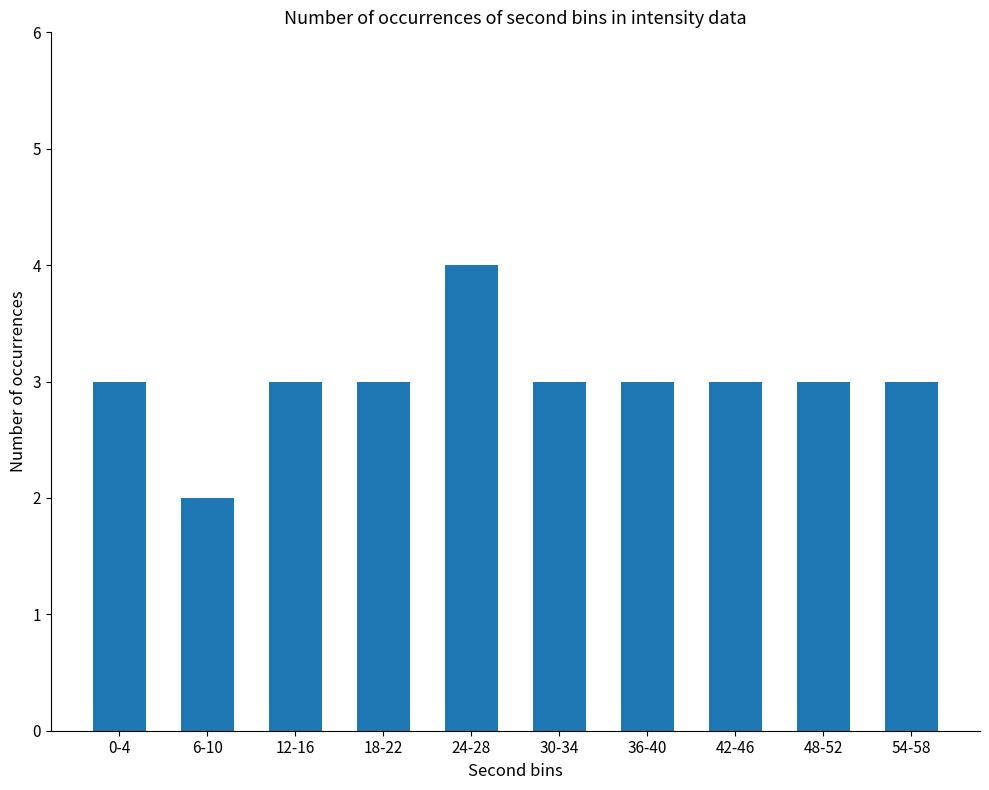

At which category does the chart reach its minimum across all series?

6-10